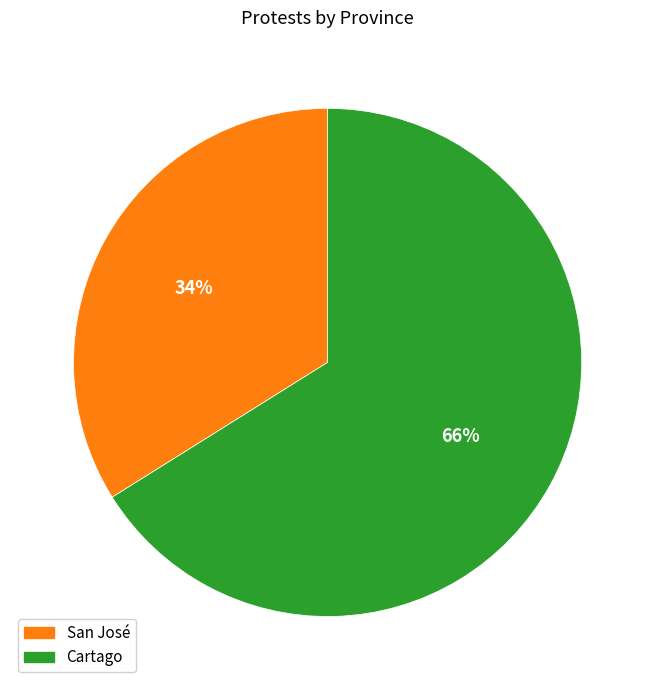

Is San José the majority of the pie?

No